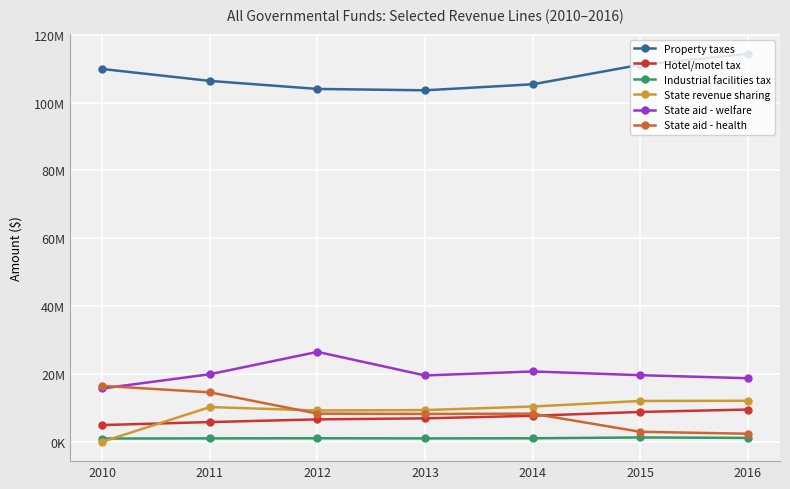

What is the maximum value for Hotel/motel tax?

9494361